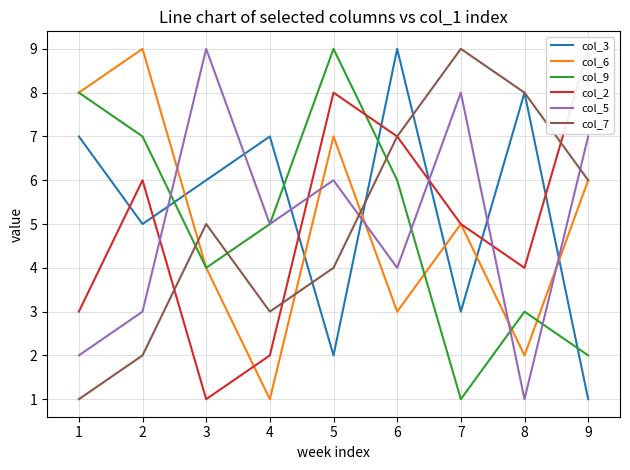

Is it true that col_7 equals 6 at 4?

False